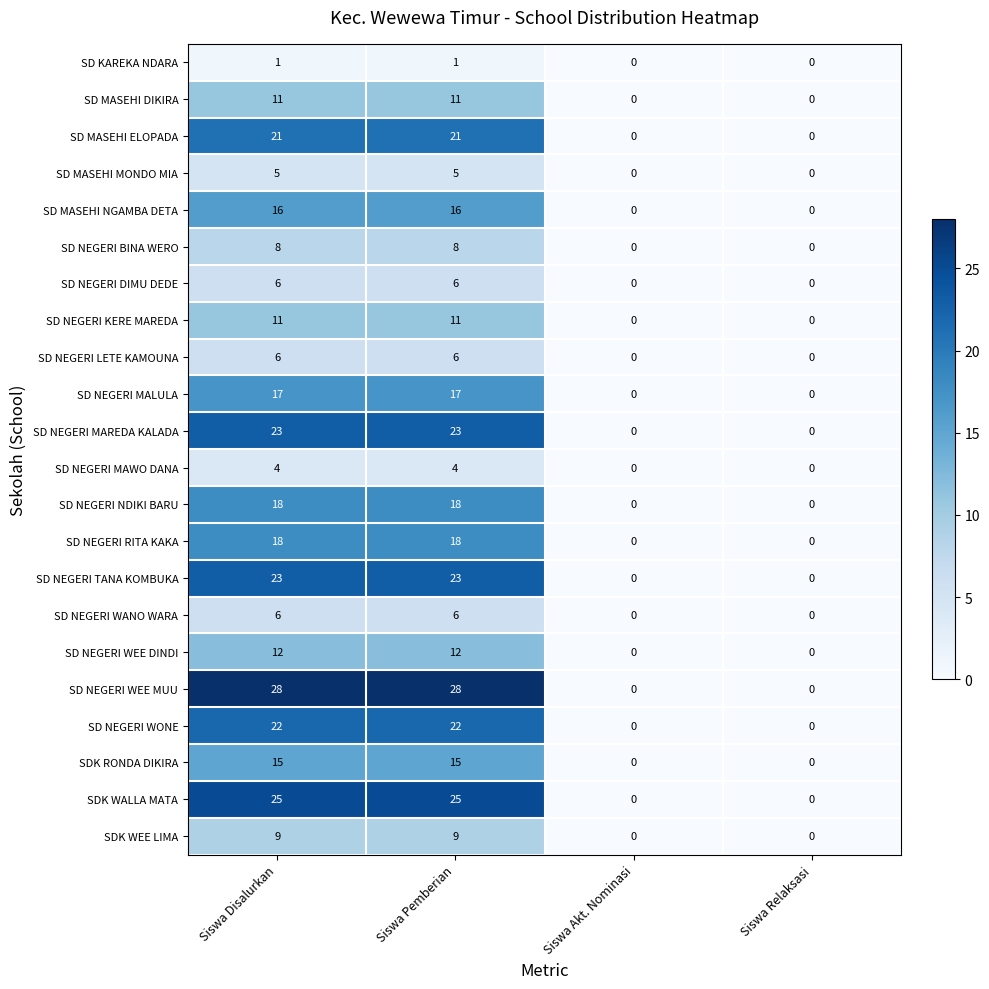

What value does the SDK WALLA MATA series have at Siswa Disalurkan?

25